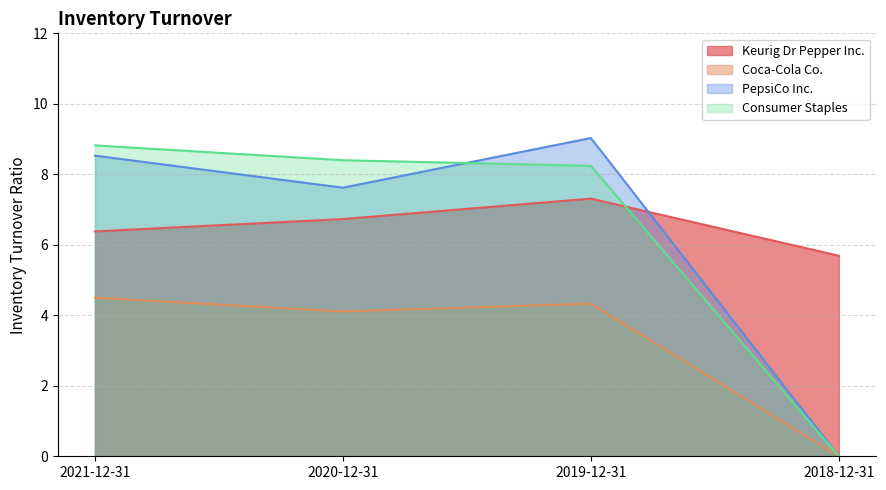

How many positive values does the Coca-Cola Co. series have?

3